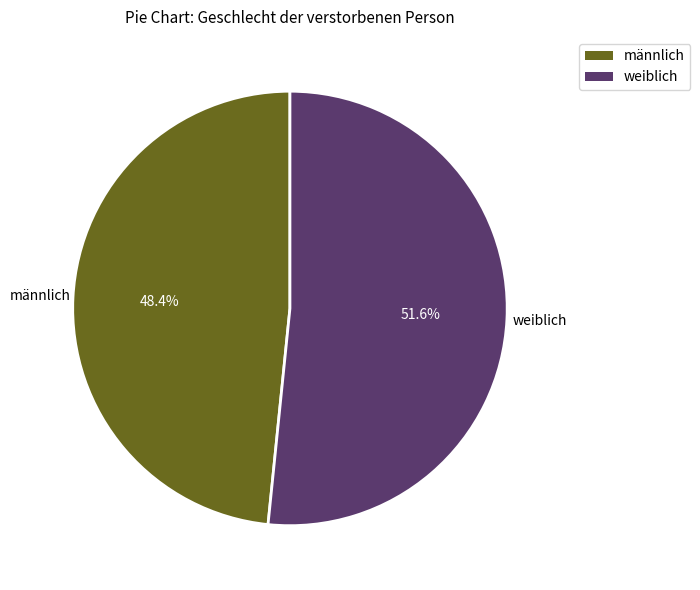

Between weiblich and männlich, which is larger?

weiblich